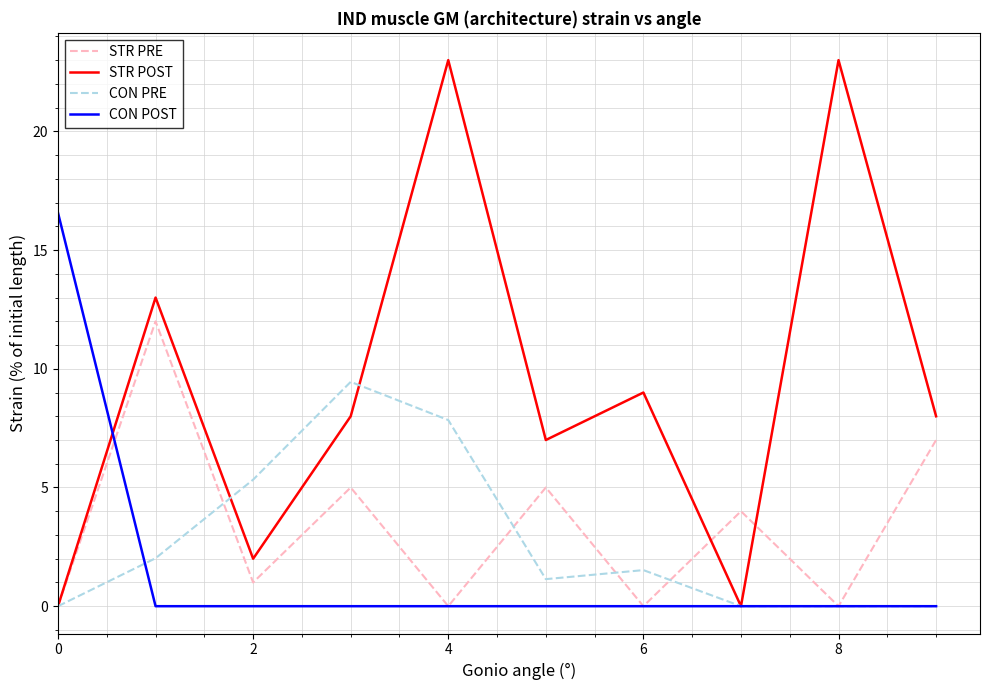

Which series has the largest total across all categories?

STR POST